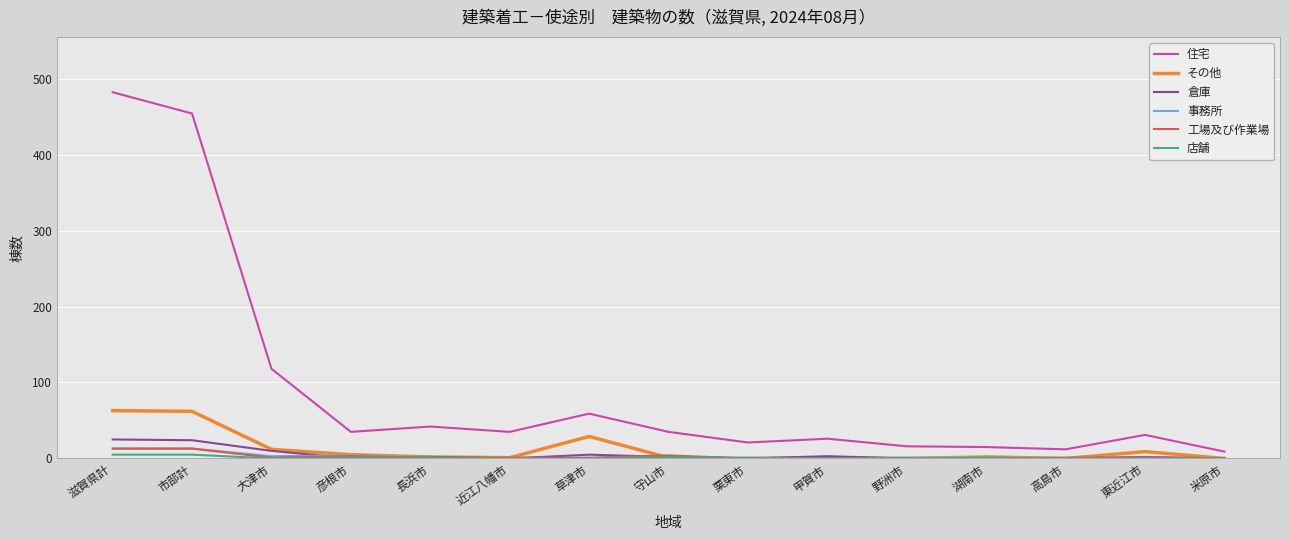

What is the difference between the maximum and minimum values in the 工場及び作業場 series?

13